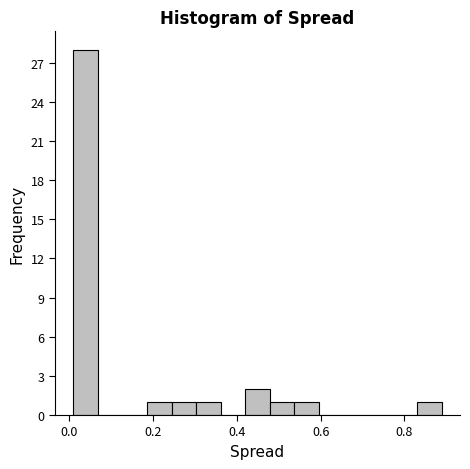

Around what value on the x-axis is the tallest bar? Give the approximate position of its centre, as read against the axis.

0.04